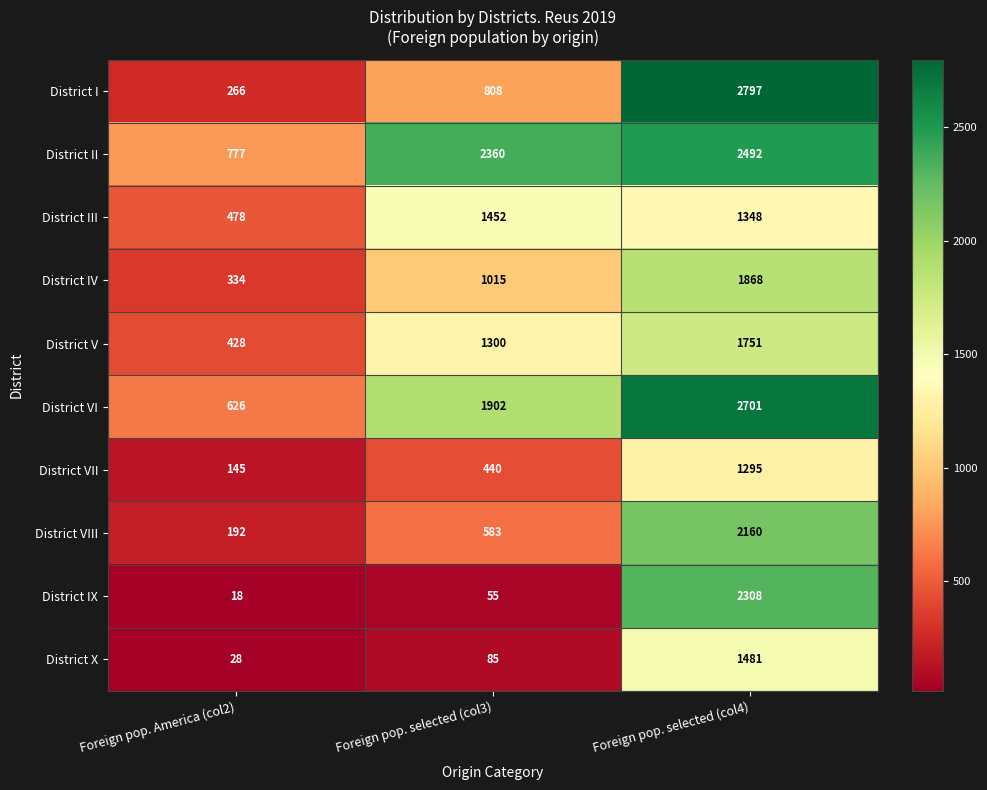

Reading right to left, list all the values displayed in this chart.

District I: 2797	808	266
District II: 2492	2360	777
District III: 1348	1452	478
District IV: 1868	1015	334
District V: 1751	1300	428
District VI: 2701	1902	626
District VII: 1295	440	145
District VIII: 2160	583	192
District IX: 2308	55	18
District X: 1481	85	28